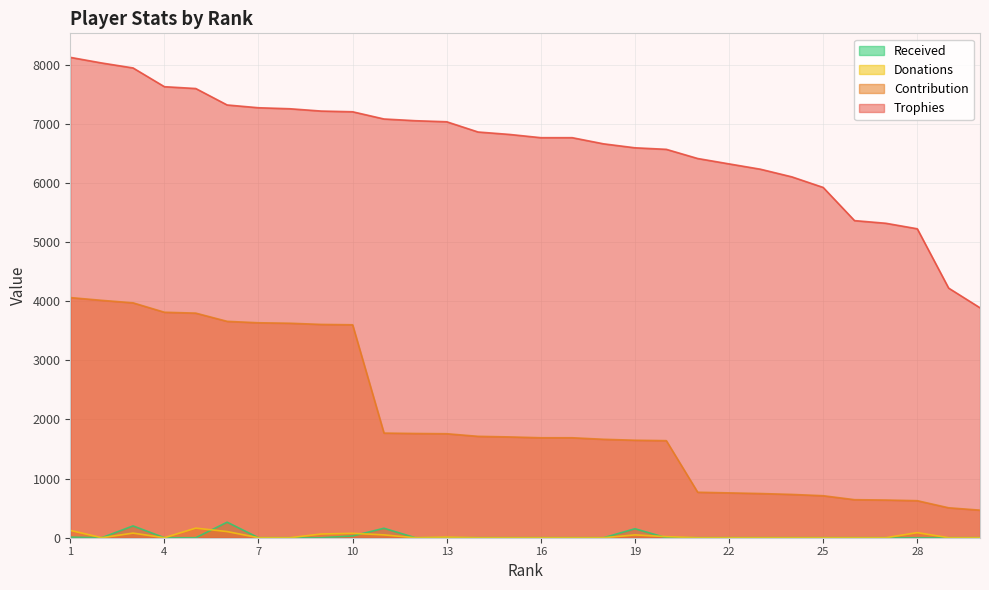

How many lines are shown in the chart?

4